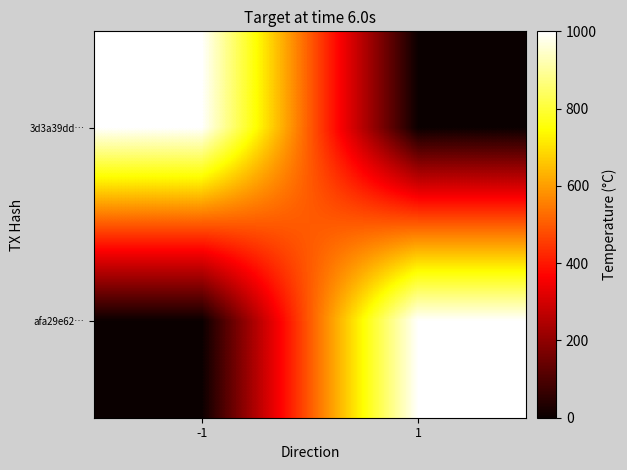

Reading right to left, list all the values displayed in this chart.

3d3a39dd…: 1=0.0	-1=1000.0
afa29e62…: 1=999.9	-1=0.0